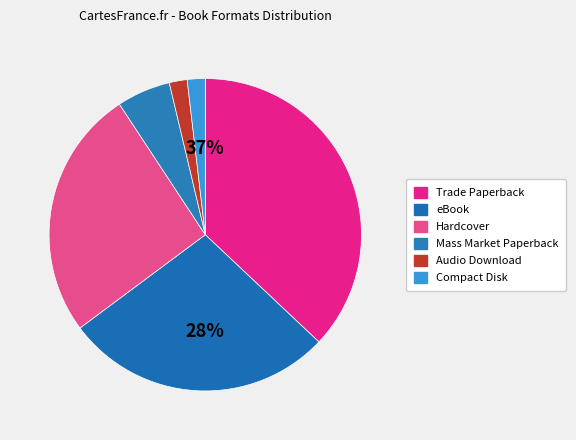

Is Compact Disk the majority of the pie?

No